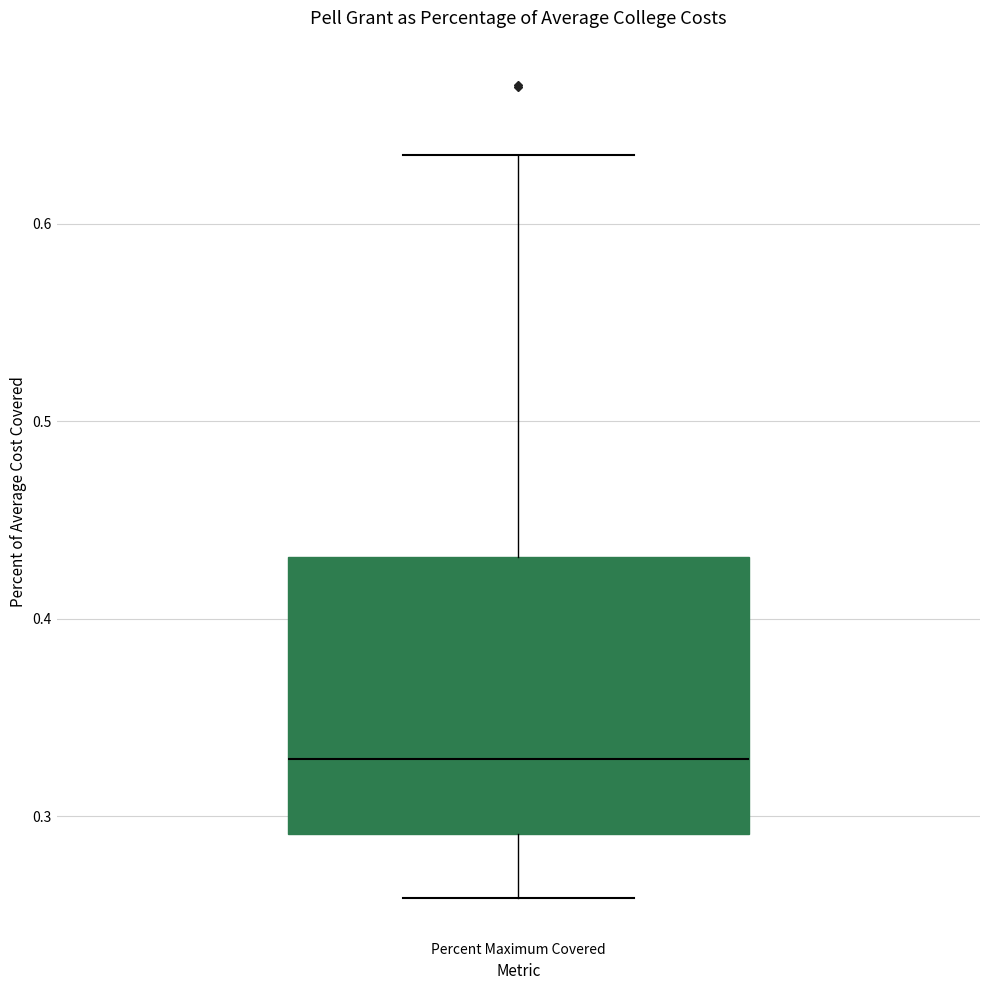

Transcribe this box plot: give where the median line is, the range the box spans, and where the two whiskers end, as read against the y-axis. The values are not printed on the chart, so give them approximately, as read against the axis.

median 0.33, box 0.29 to 0.43, whiskers 0.26 to 0.63